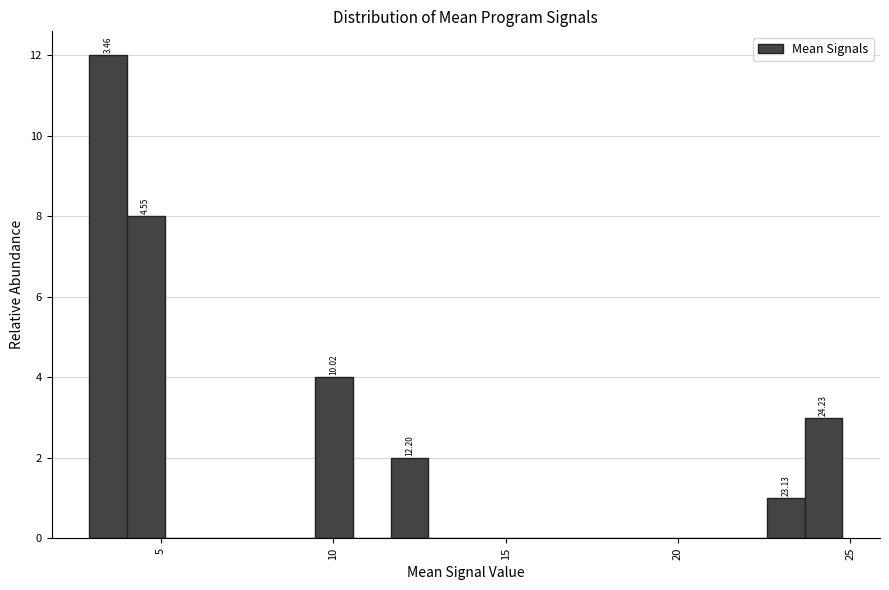

Around what value on the x-axis is the tallest bar? Give the approximate position of its centre, as read against the axis.

3.5